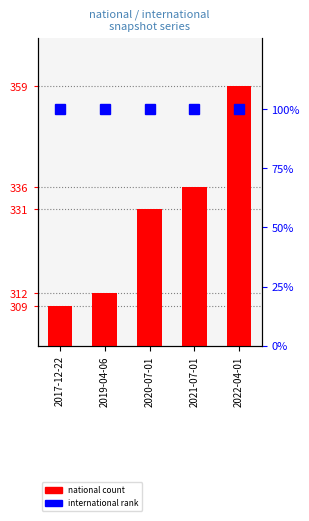

What is the sum of the international values at 2020-07-01 and 2017-12-22?

200